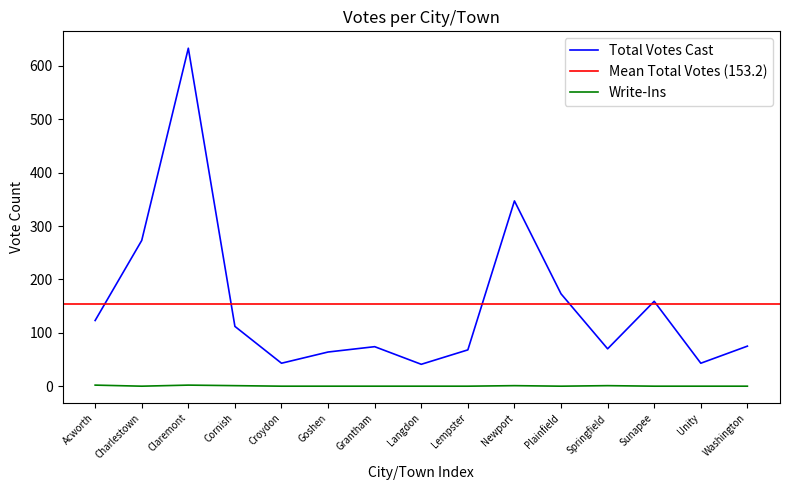

At which category is the sum across all series the highest?

Claremont